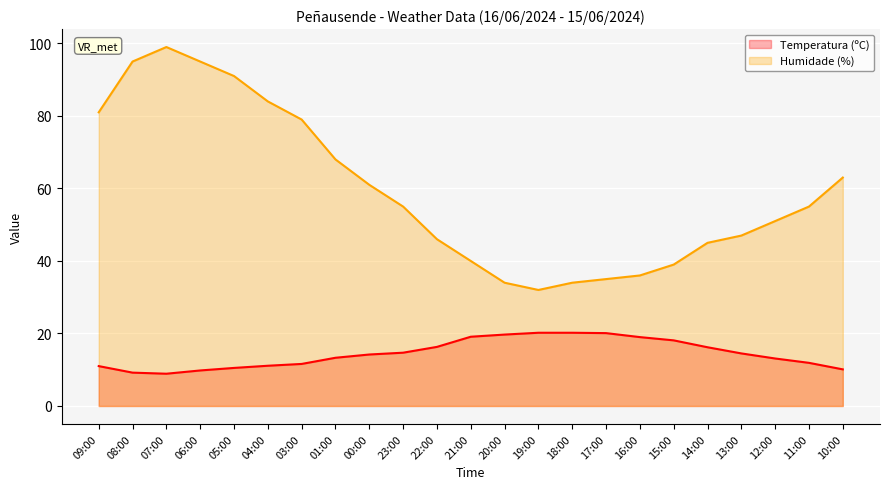

What is the sum of the Temperatura (ºC) values at 09:00 and 15:00?

29.1